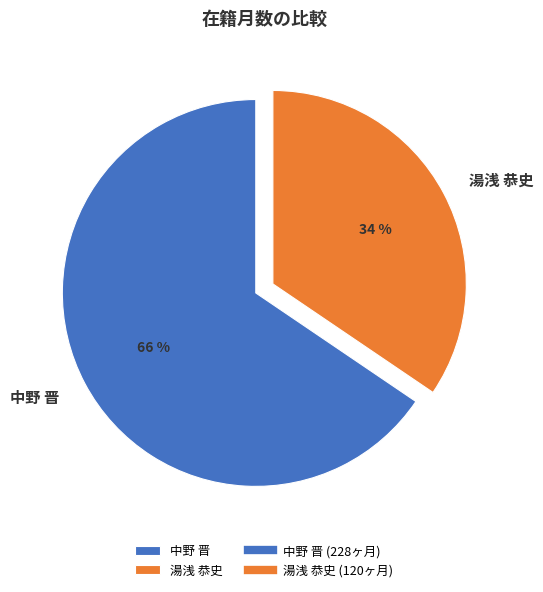

Which slice is the largest?

中野 晋